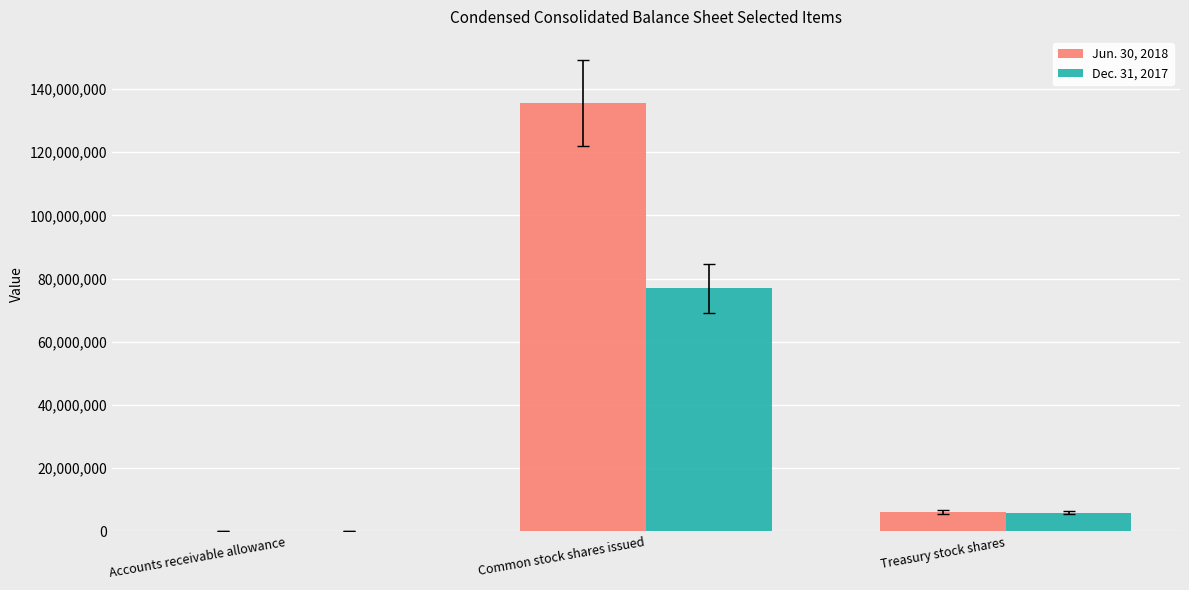

What is the greatest value displayed?

135478039